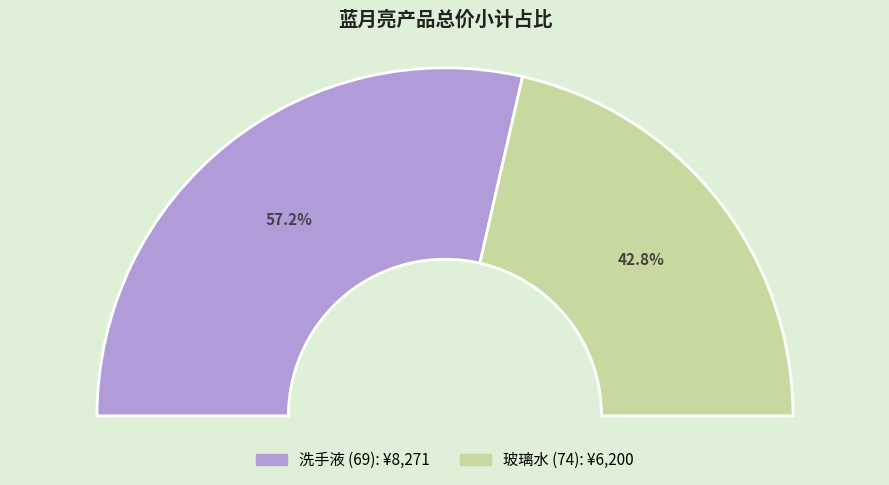

Combined, do 玻璃水 (74) and 洗手液 (69) account for over 50%?

Yes